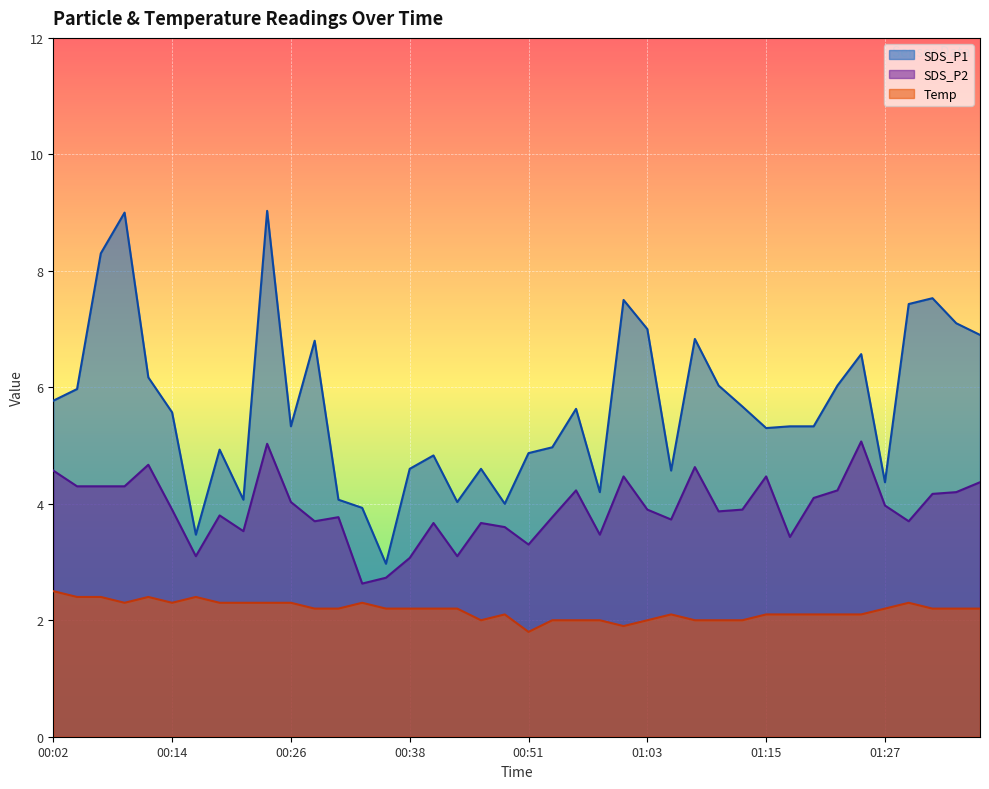

How many interior local peaks does the Temp series have?

6